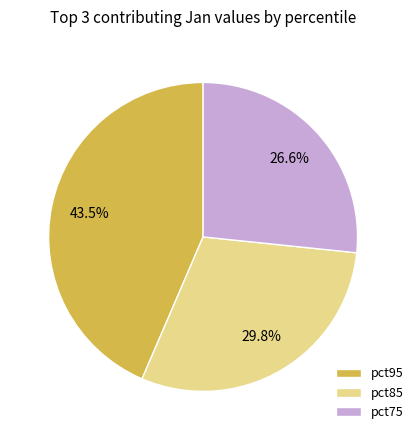

Rank the categories by value from highest to lowest.

pct95, pct85, pct75